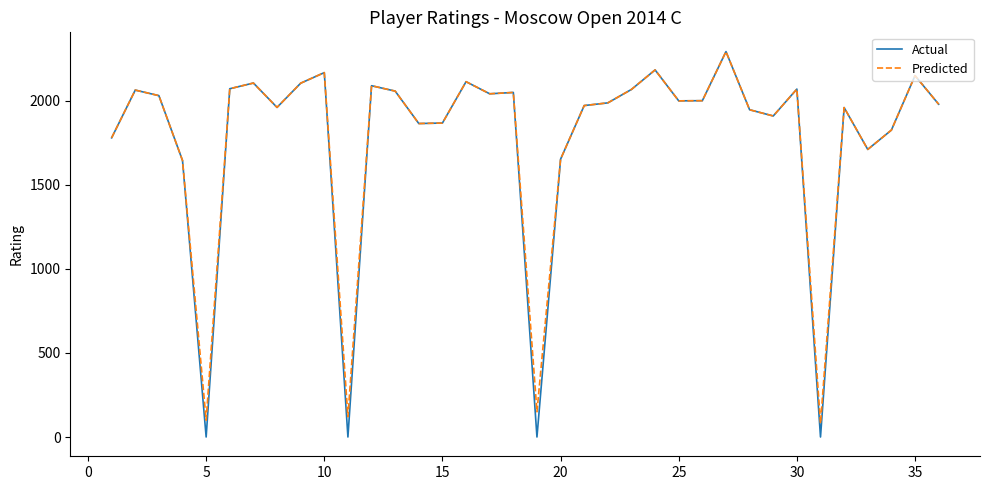

Which series has the widest spread of values?

Actual